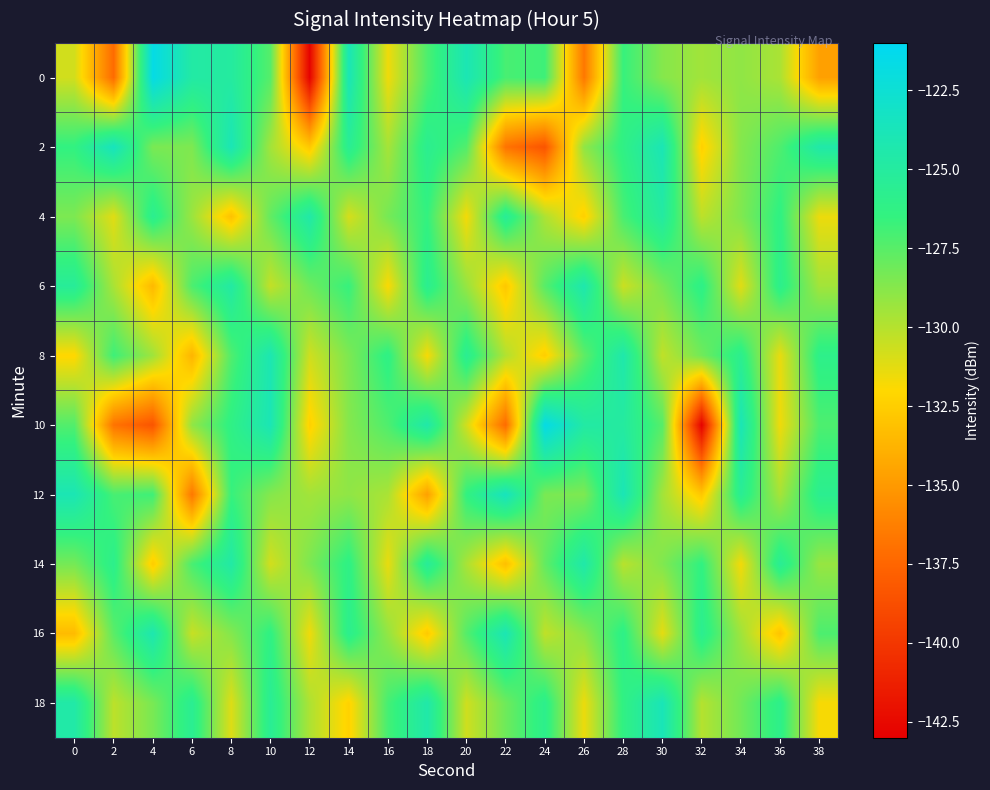

How many distinct data groups are displayed?

10